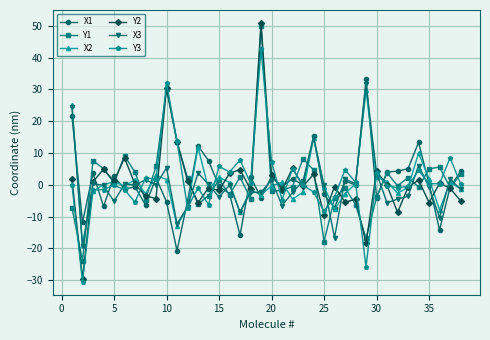

How many interior local valleys does the X2 series have?

11